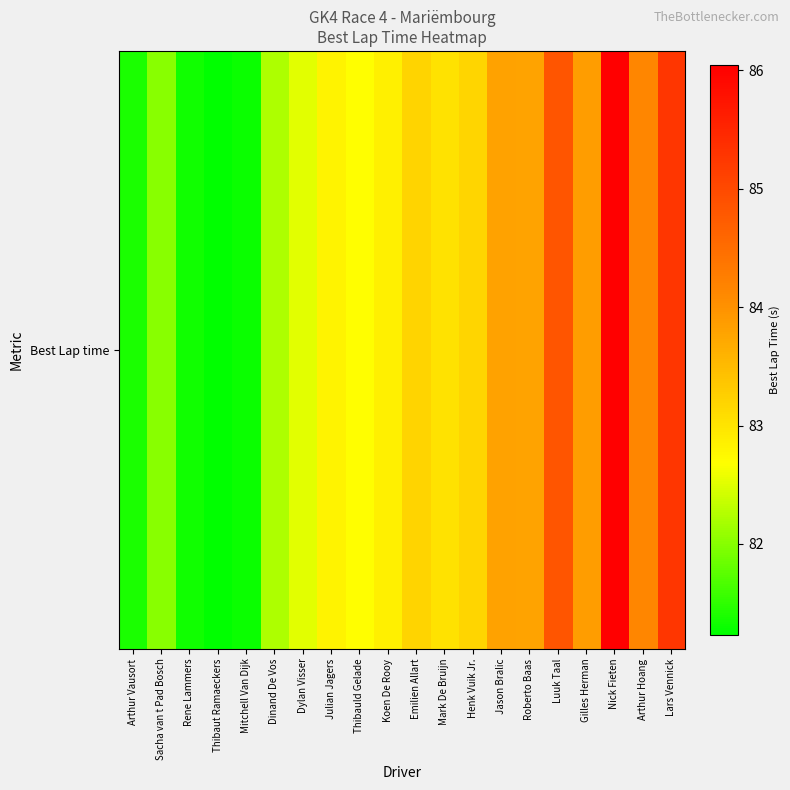

Between Sacha van t Pad Bosch and Thibaut Ramaeckers, which is larger?

Sacha van t Pad Bosch